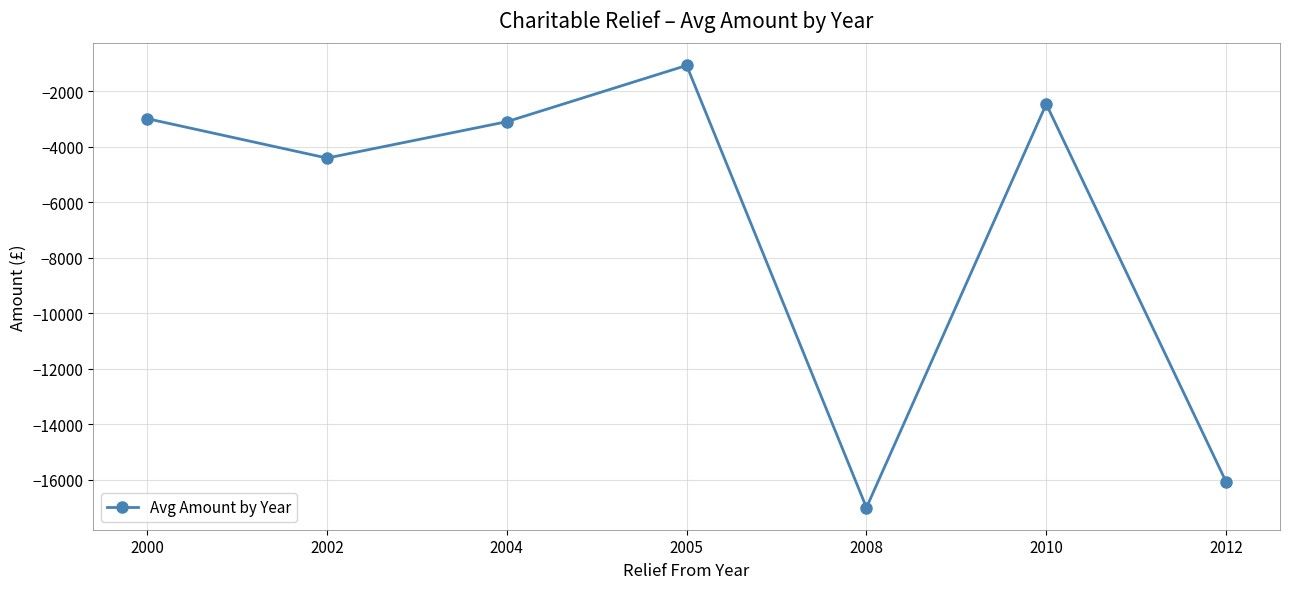

The chart shows a value of -22517.8 at 2008. True or false?

False